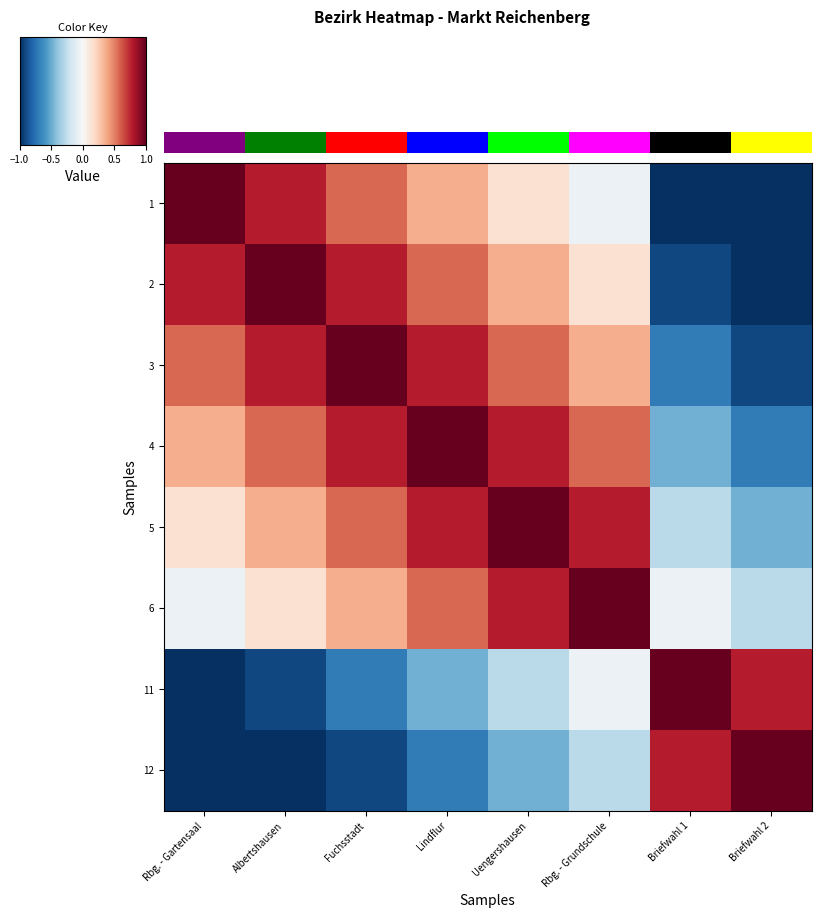

Where does the 1 series first go above 0?

Rbg. - Gartensaal